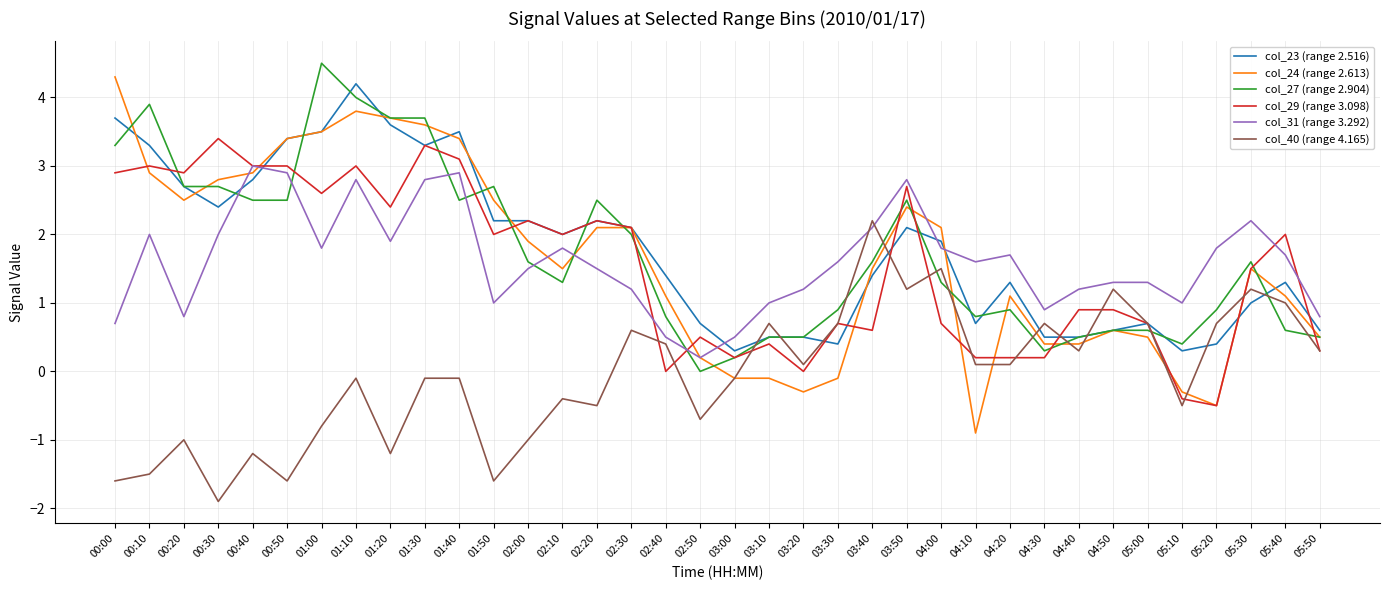

What is the difference between the col_29 (range 3.098) values at 01:00 and 03:50?

0.1